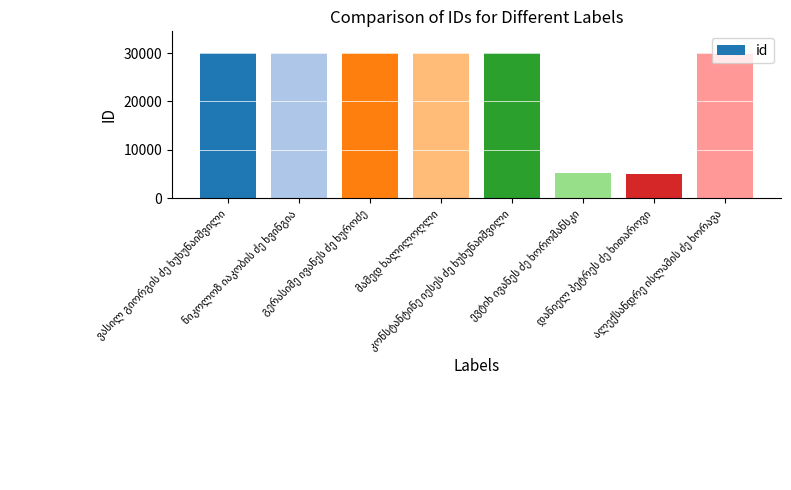

What is the difference between the second highest and minimum values?

24880